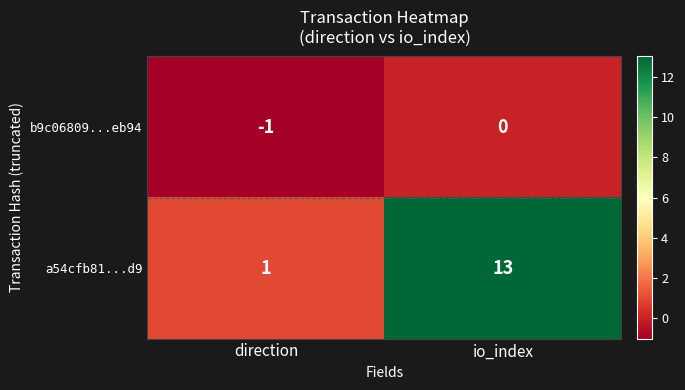

How many data points does each series have?

2